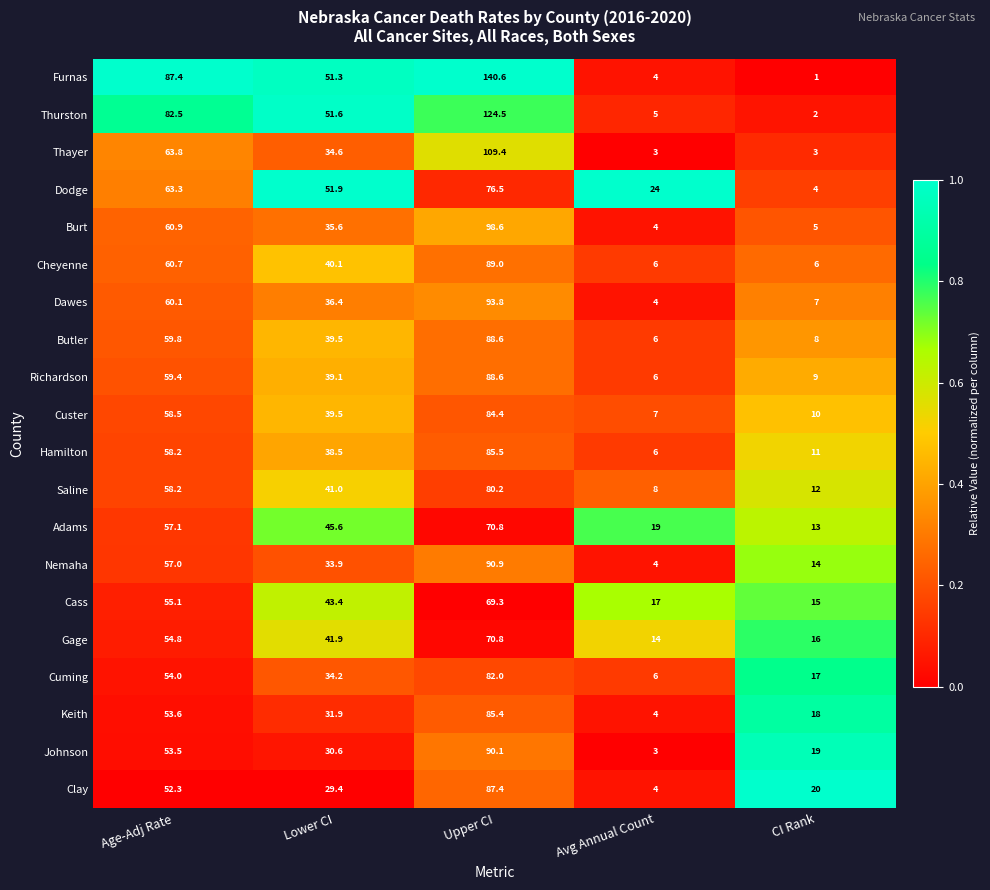

Is the value of Thayer at Upper CI greater than the value of Cheyenne at Avg Annual Count?

Yes